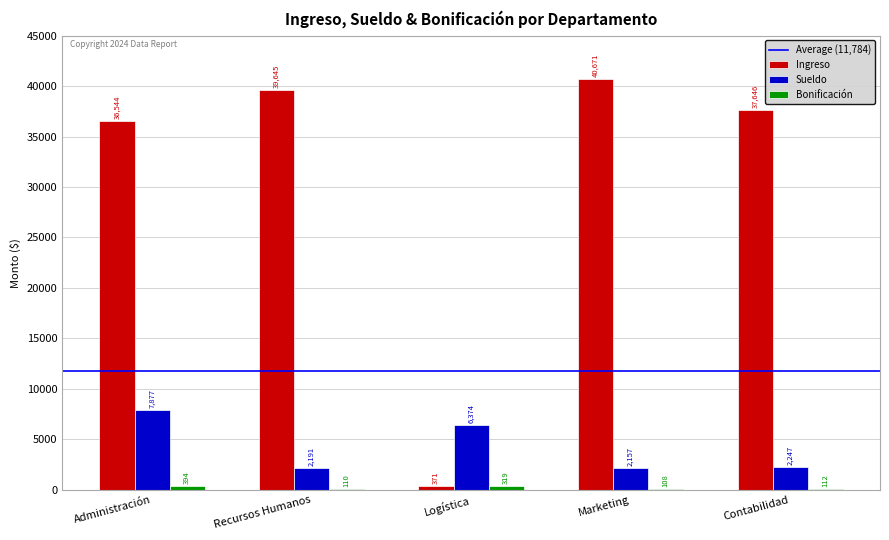

Which series changed the most between Administración and Recursos Humanos?

Sueldo